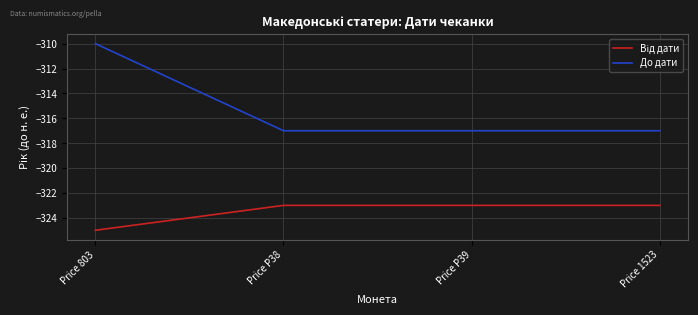

What is the spread (max minus min) of values at Price P39?

6